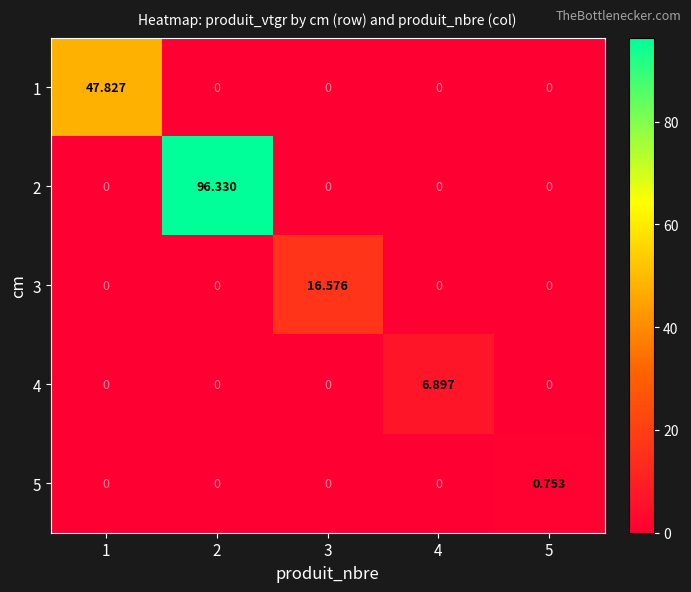

Count the number of data series in this chart.

5